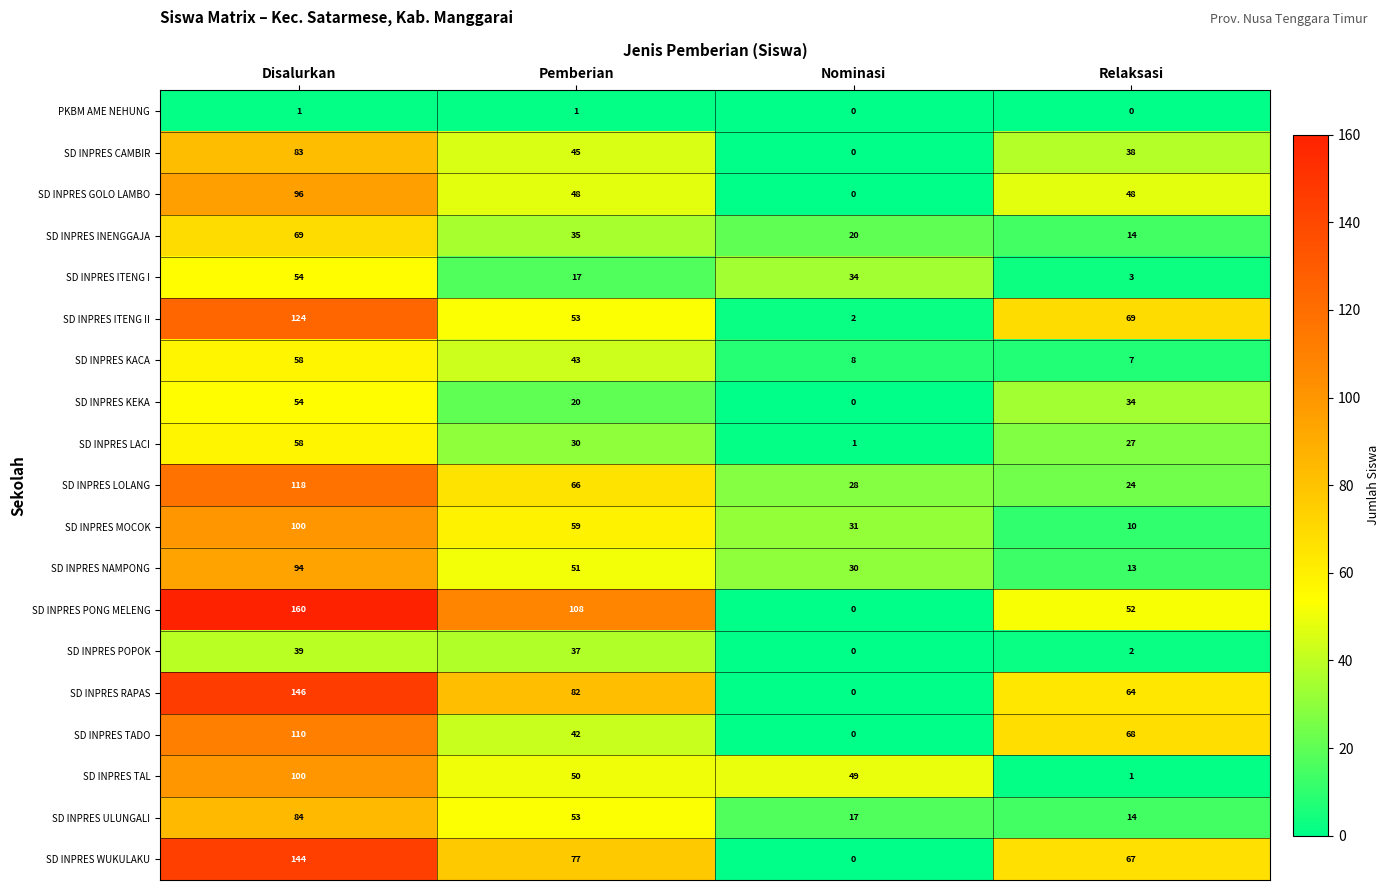

What is the lowest value of the SD INPRES ULUNGALI series?

14